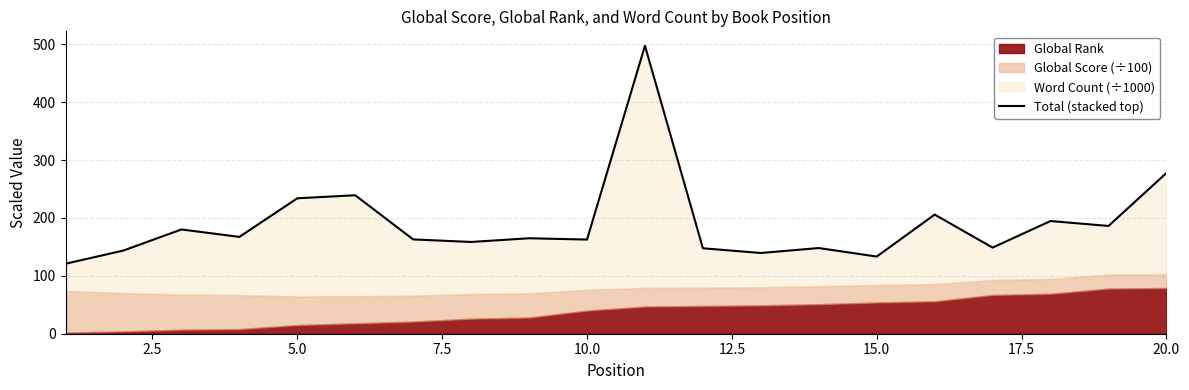

How many points are lower than both their immediate neighbors (excluding endpoints)?

7